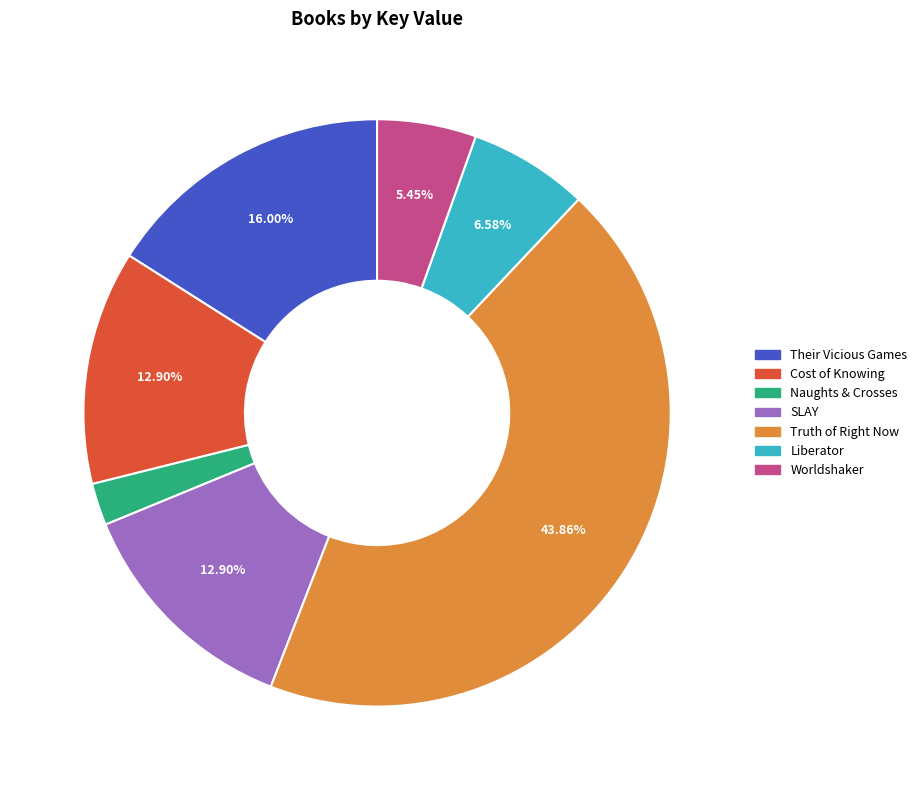

Is the sum of Cost of Knowing and Liberator greater than half?

No